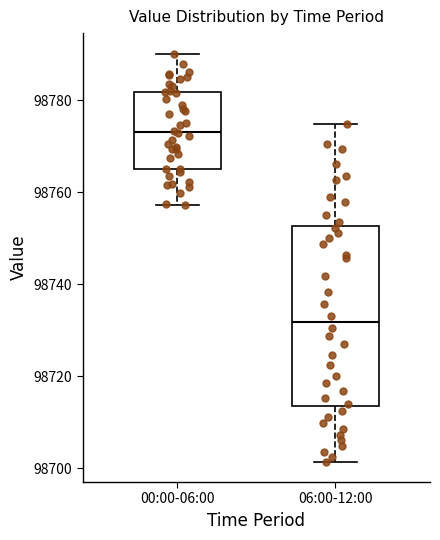

Which box has the highest median line?

00:00-06:00